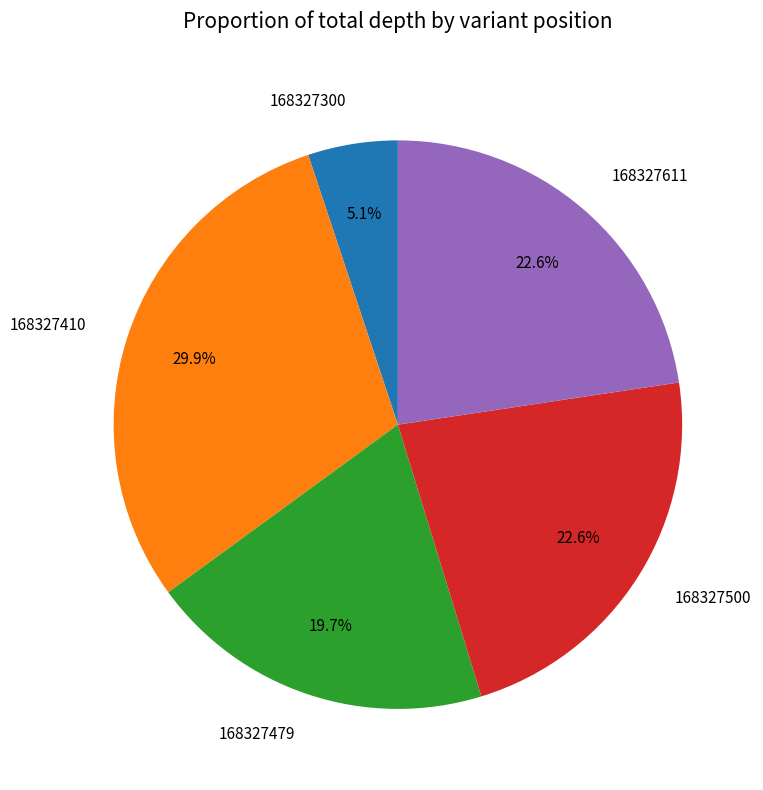

Which slice is the largest?

168327410